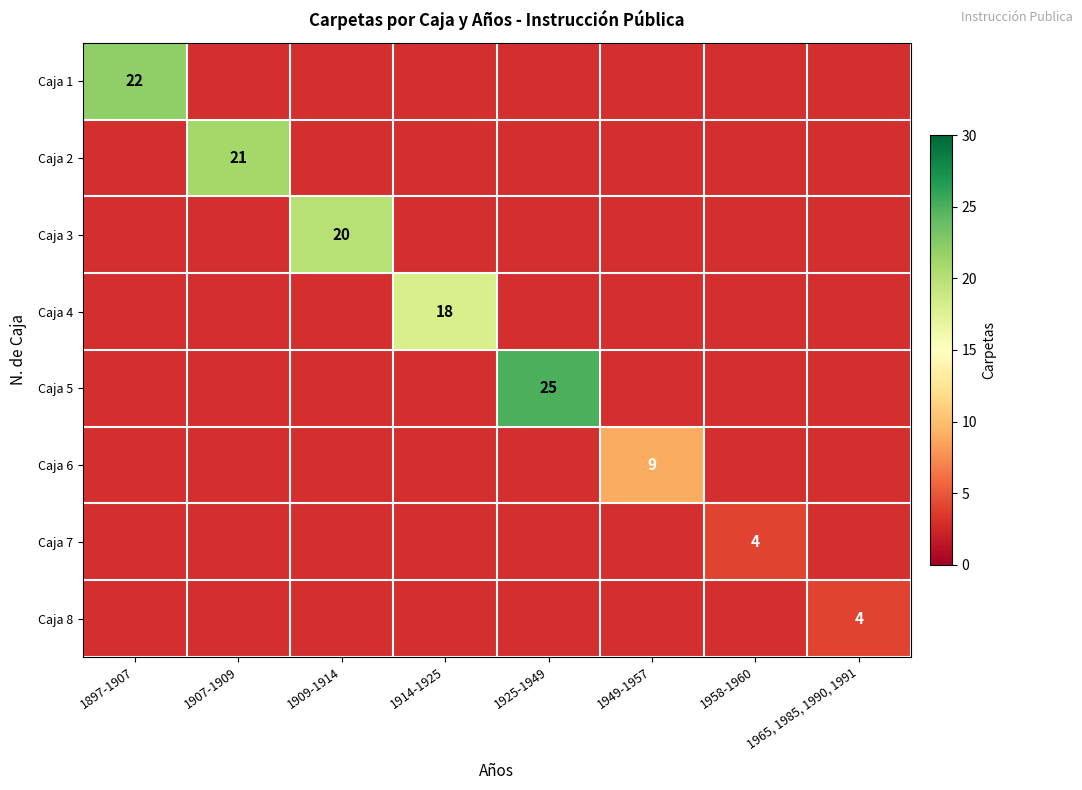

Is the value of Caja 4 at 1958-1960 greater than the value of Caja 3 at 1949-1957?

No